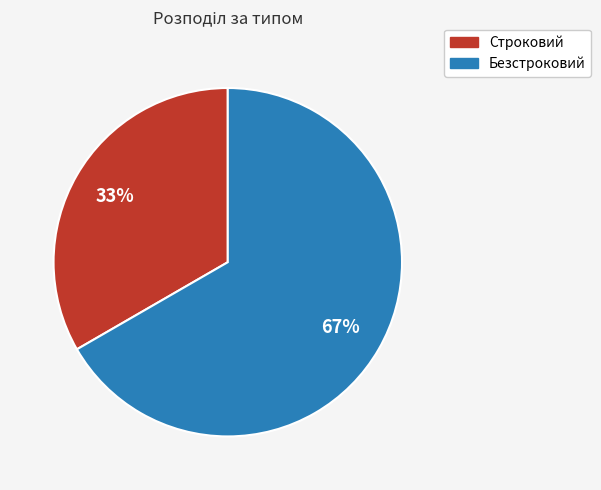

Count the number of slices in the pie.

2